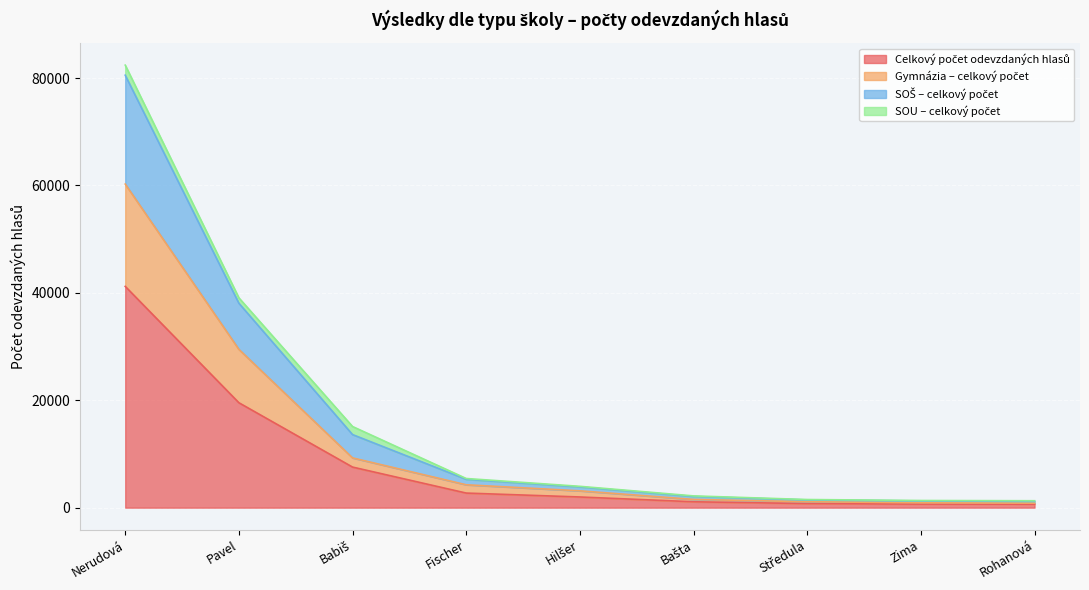

Which category has the lowest value across all series?

Rohanová